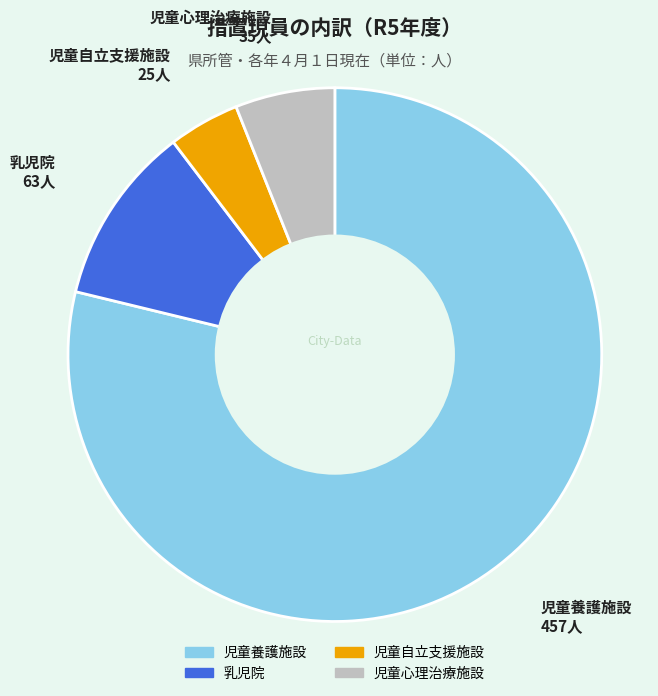

Does any single category account for the majority?

Yes